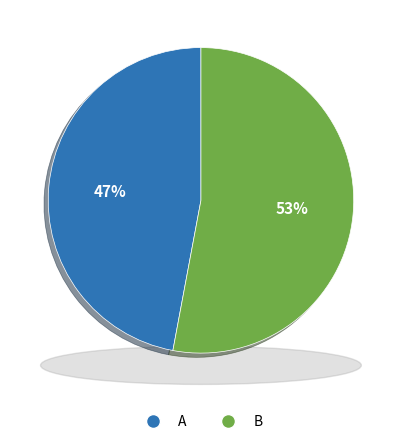

Count the number of slices in the pie.

2